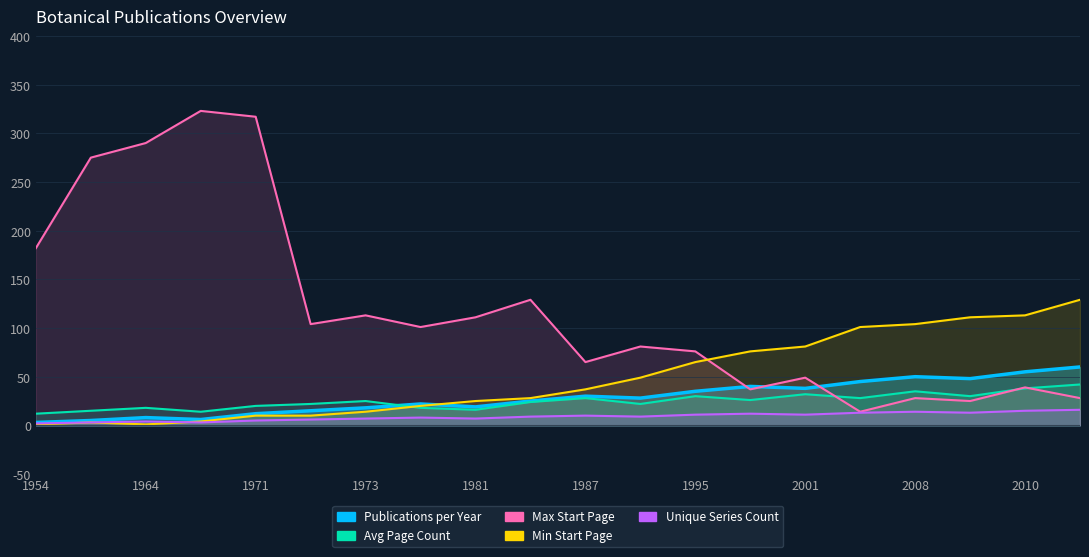

How many series are shown in this chart?

5